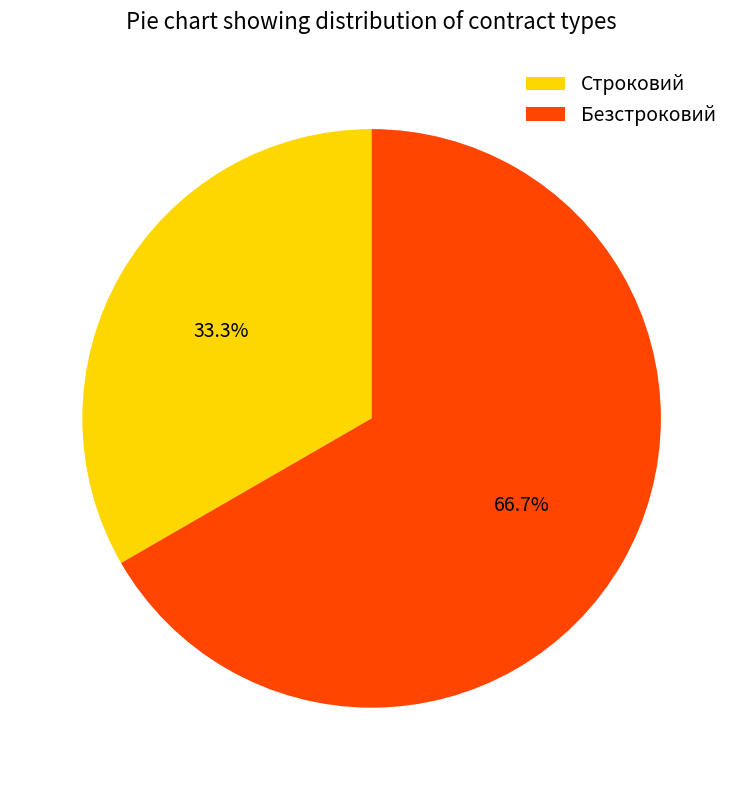

What percentage is the Безстроковий slice, to the nearest percent?

67%